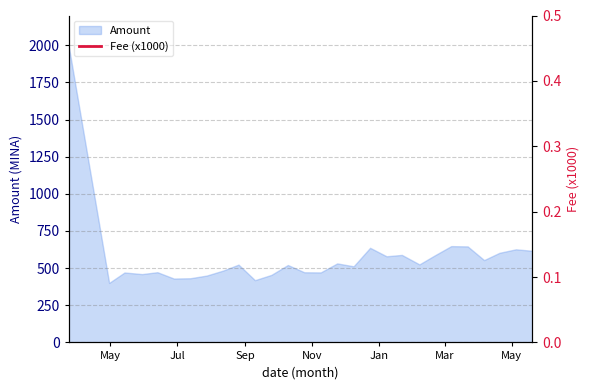

What is the maximum value for Amount?

2000.0